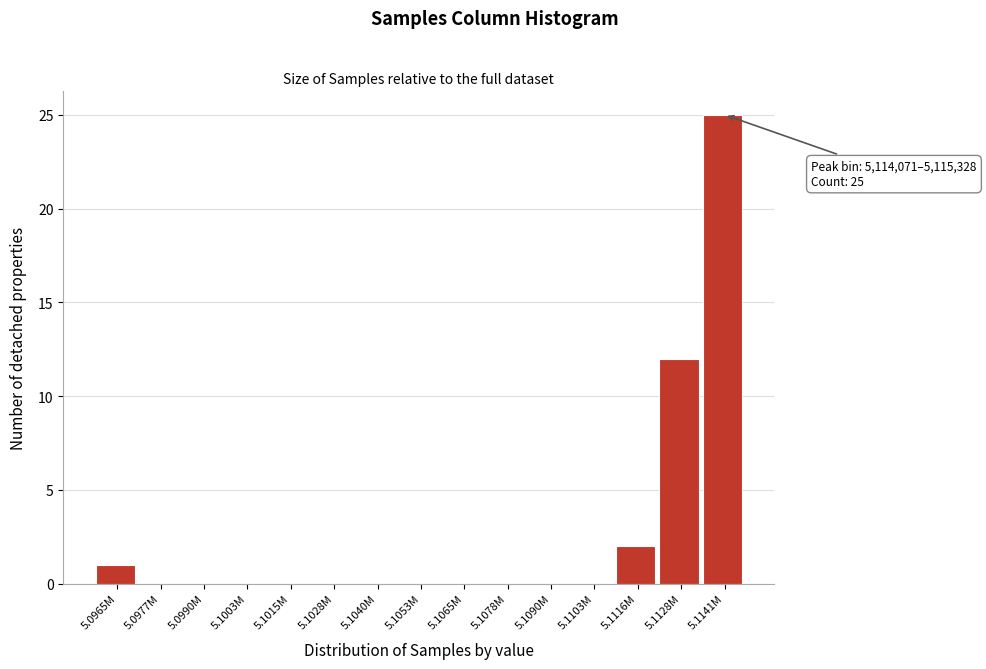

Reading left to right, extract all data points from this chart.

5.0965M=1	5.0977M=0	5.0990M=0	5.1003M=0	5.1015M=0	5.1028M=0	5.1040M=0	5.1053M=0	5.1065M=0	5.1078M=0	5.1090M=0	5.1103M=0	5.1116M=2	5.1128M=12	5.1141M=25